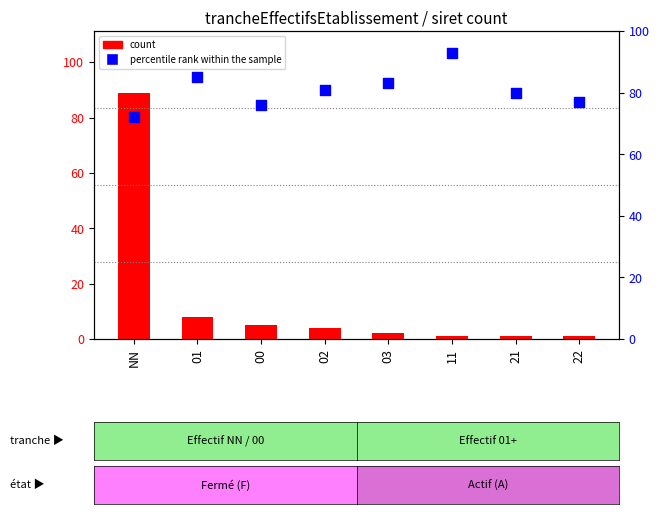

What is the total value across all series at 11?

94